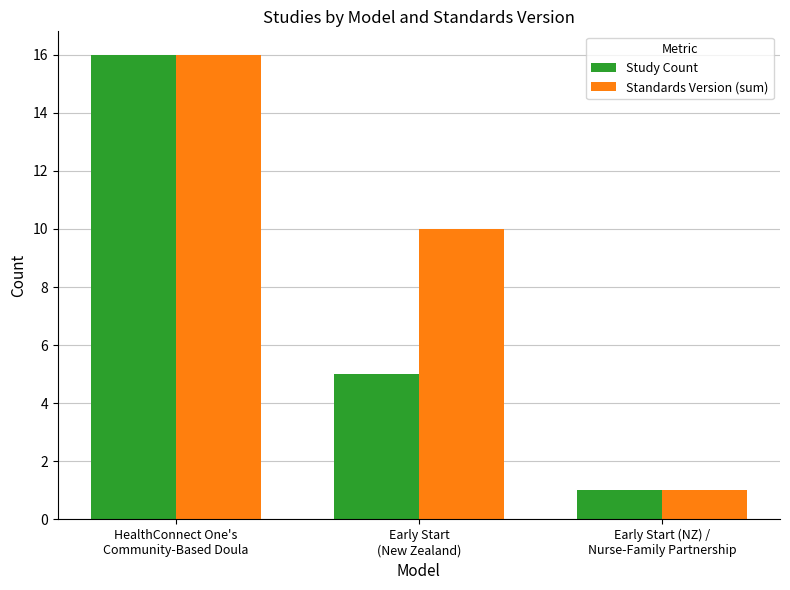

Count the Standards Version (sum) values in the range 1 to 16.

3